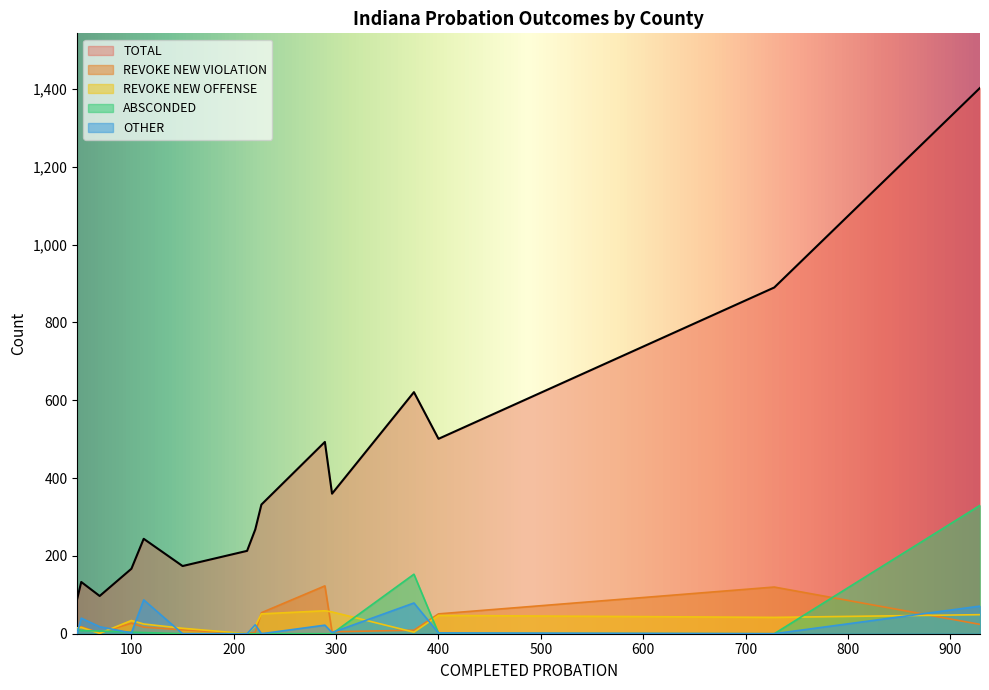

True or false: OTHER has a value of 3 at CASS.

True